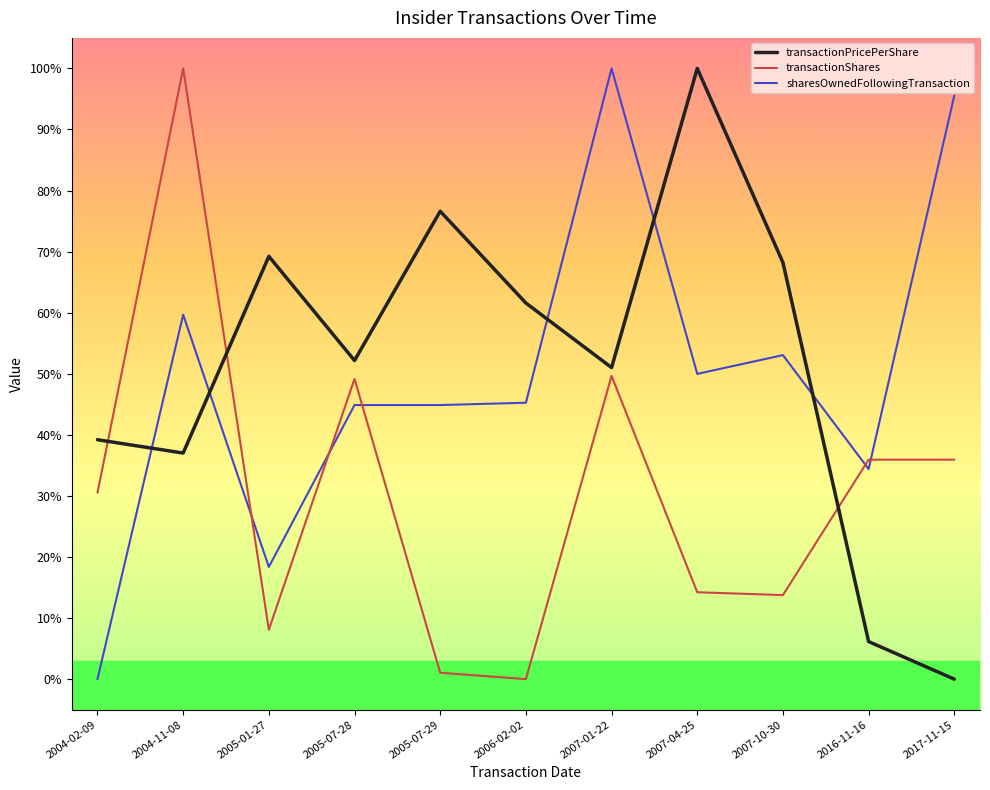

Is it true that transactionShares equals 0.3 at 2004-02-09?

True